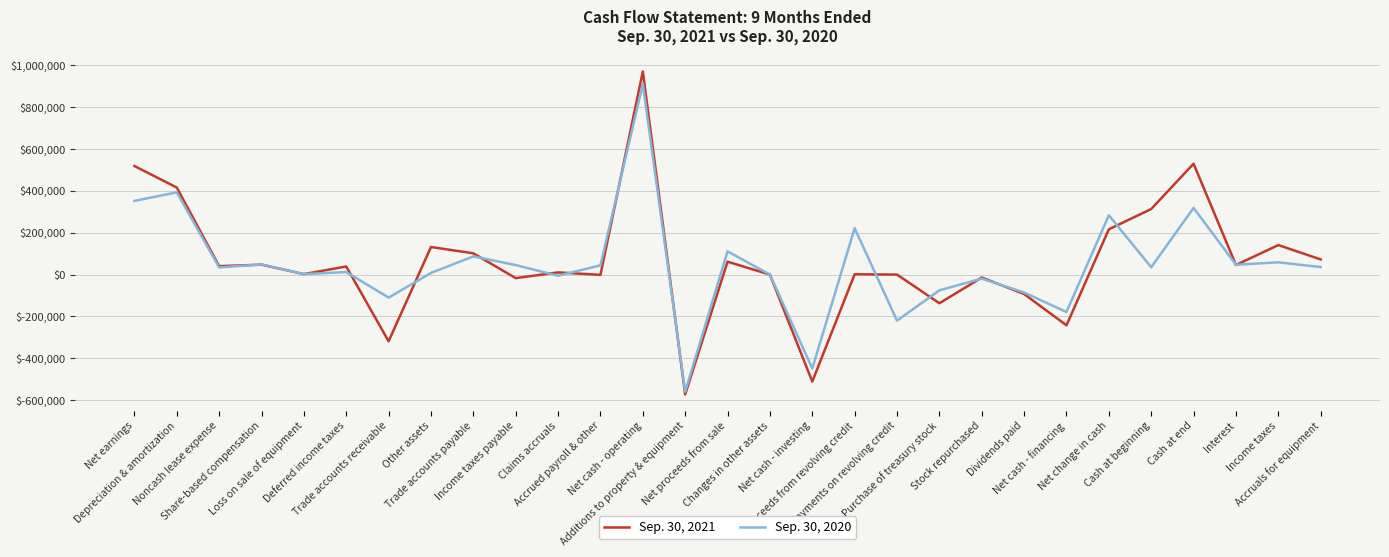

List the series in order of their overall mean, highest first.

Sep. 30, 2021, Sep. 30, 2020